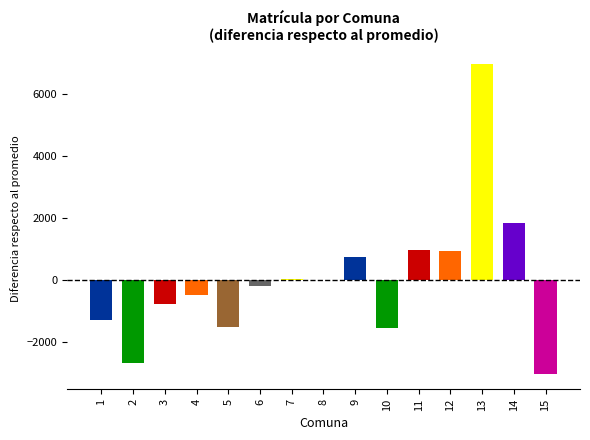

The chart shows a value of -13.1 at 8. True or false?

True